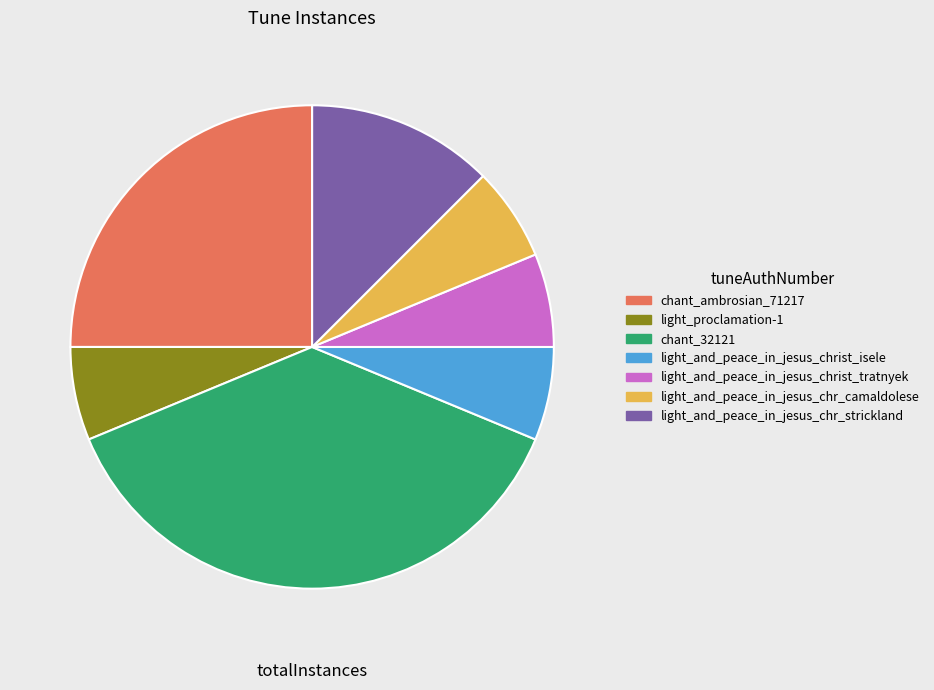

What is the largest slice in the pie chart?

chant_32121